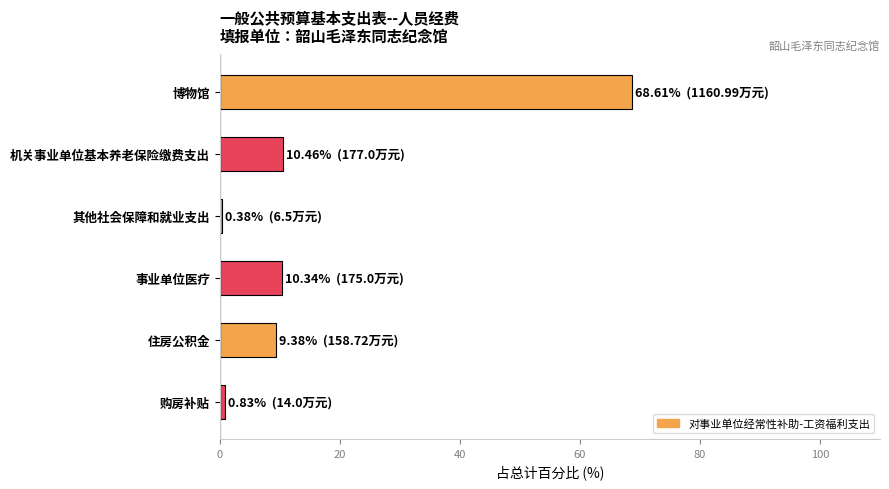

The chart shows a value of 17.4 at 机关事业单位基本养老保险缴费支出. True or false?

False